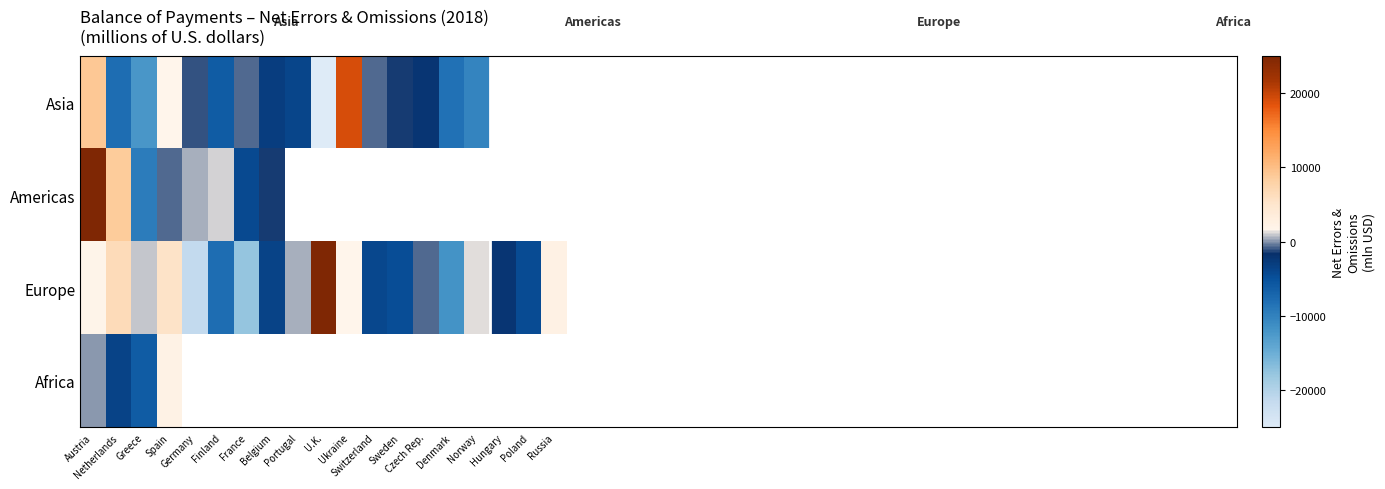

List the series in order of their peak value, highest first.

Americas, Europe, Asia, Africa